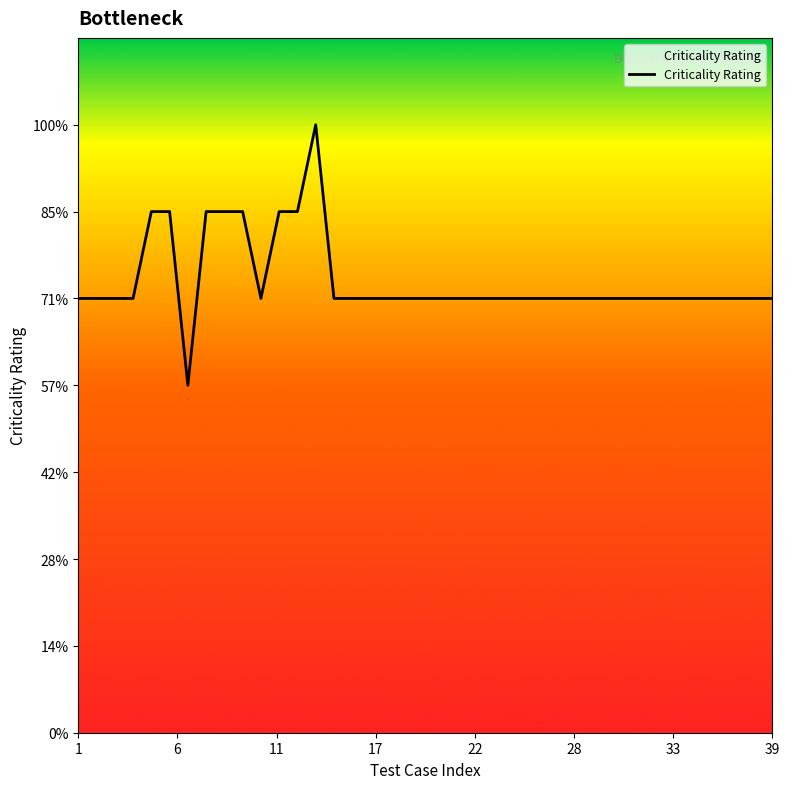

Does the chart display data point markers on the line(s)?

No